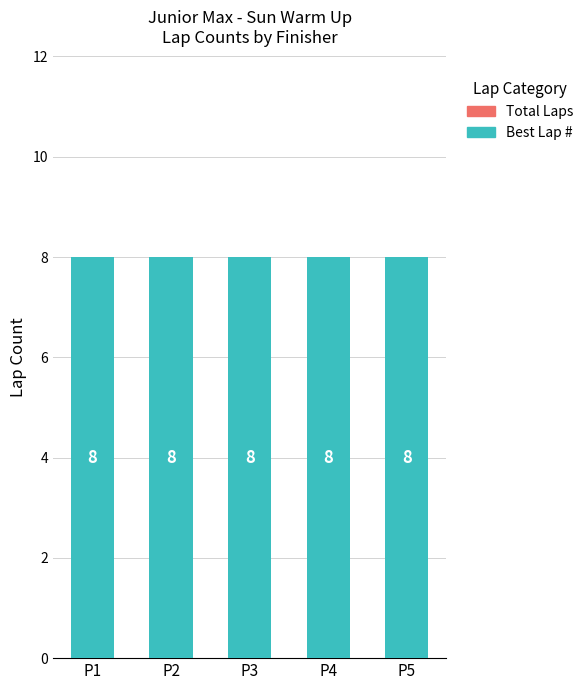

What is the value of the Best Lap # bar at the 1st from the left?

8